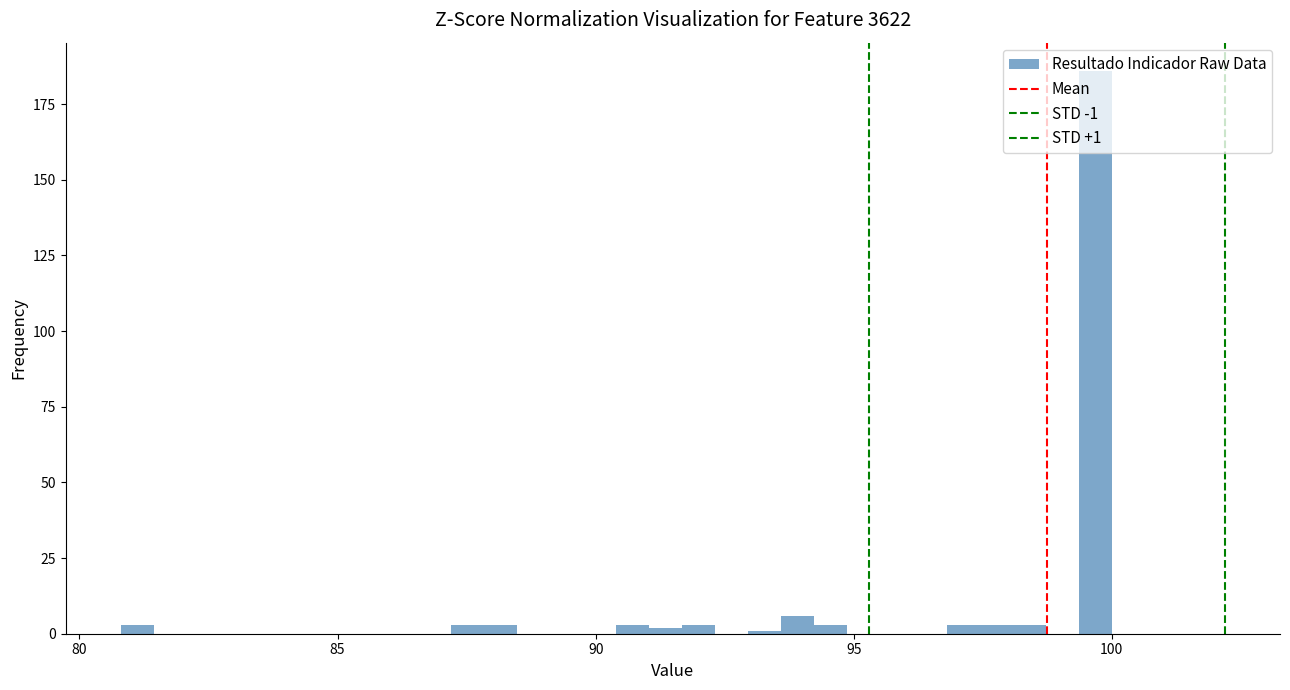

Around what value on the x-axis is the tallest bar? Give the approximate position of its centre, as read against the axis.

99.5